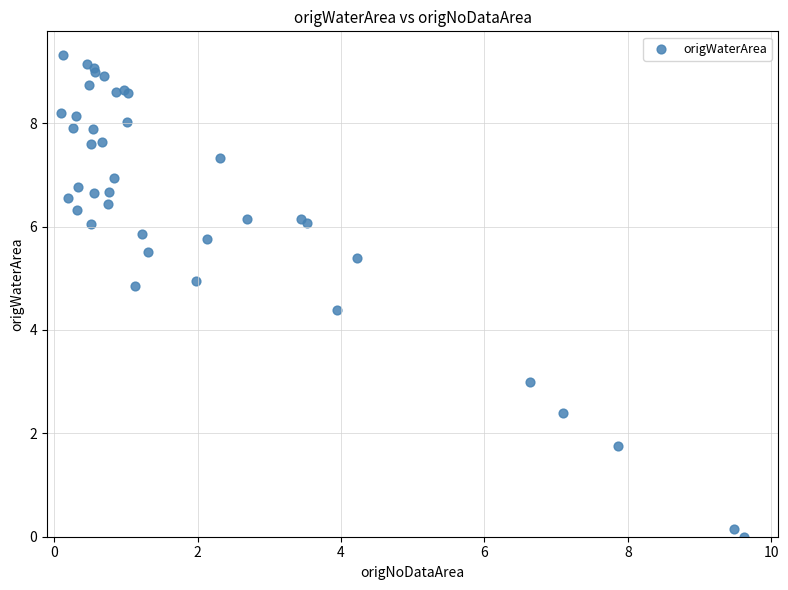

What Y value in the scatter plot is closest to 4?

4.4